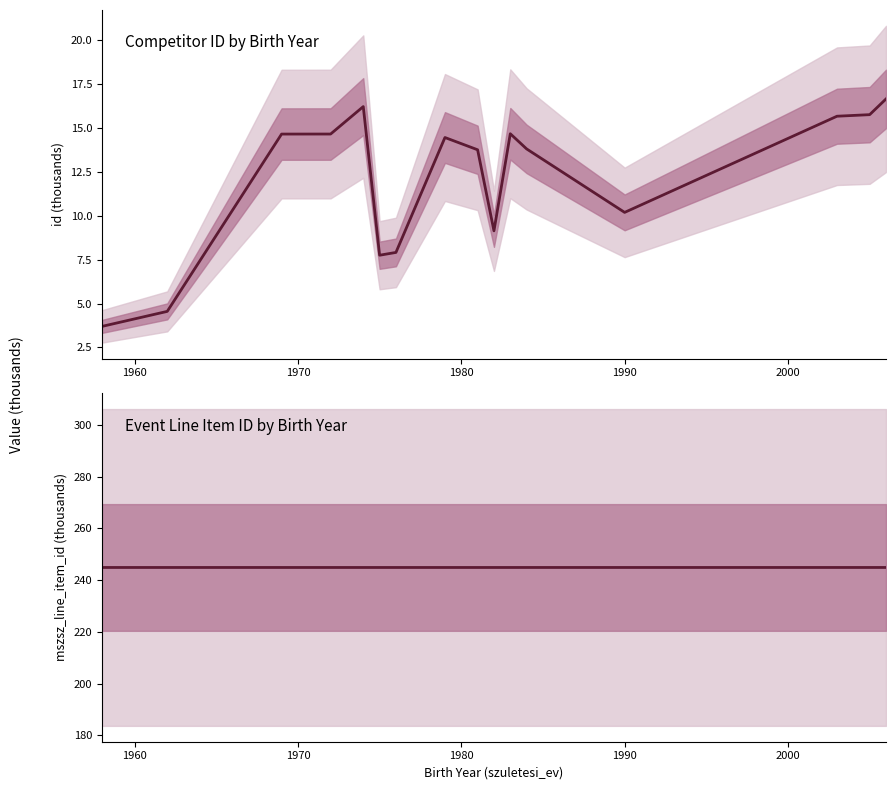

At how many categories does at least one series exceed 69?

16